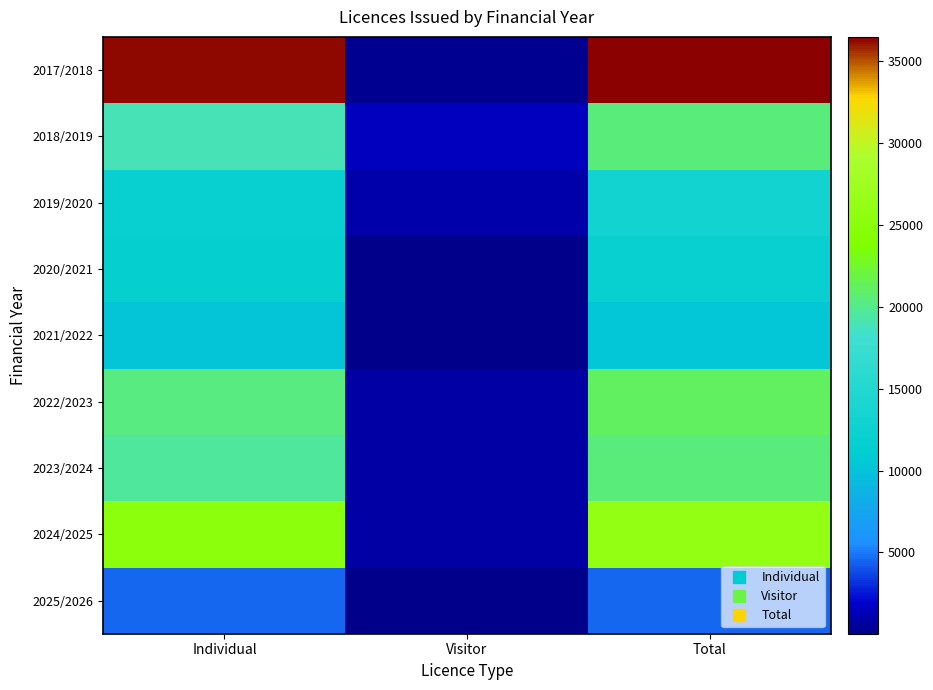

Which has a higher value, Individual or Visitor?

Individual